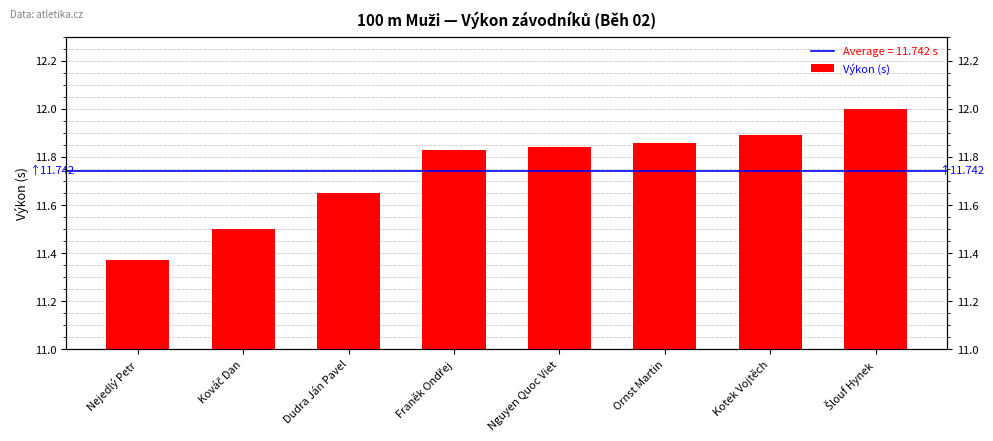

The value at Nejedlý Petr is 11.4. True or false?

True